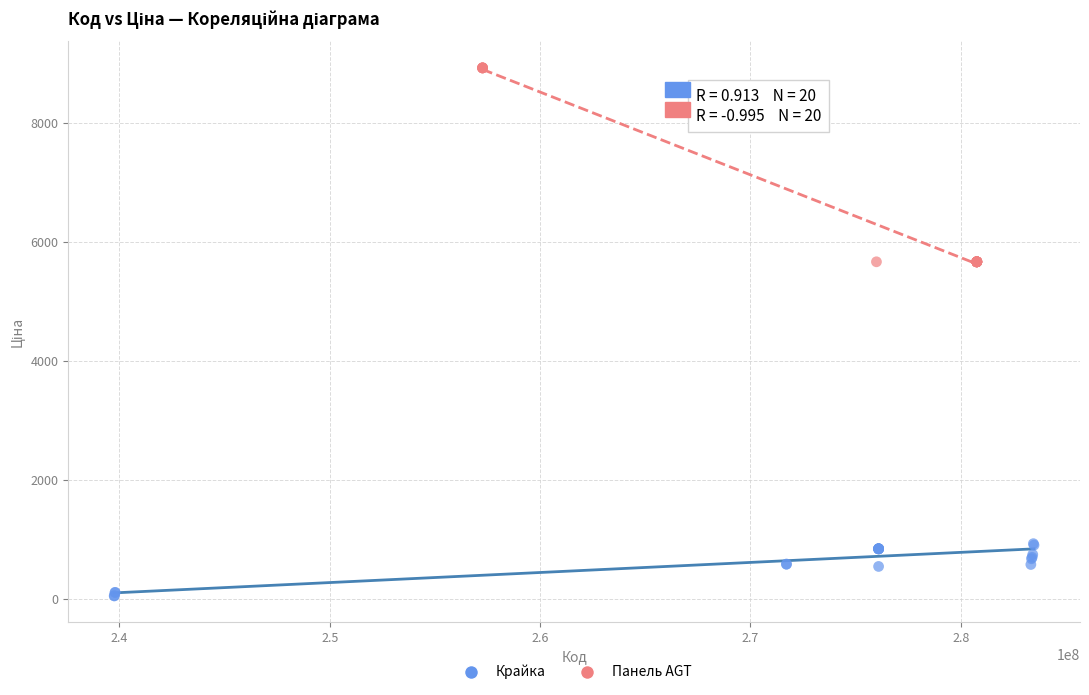

What are all the series names shown in the legend?

Крайка, Панель AGT